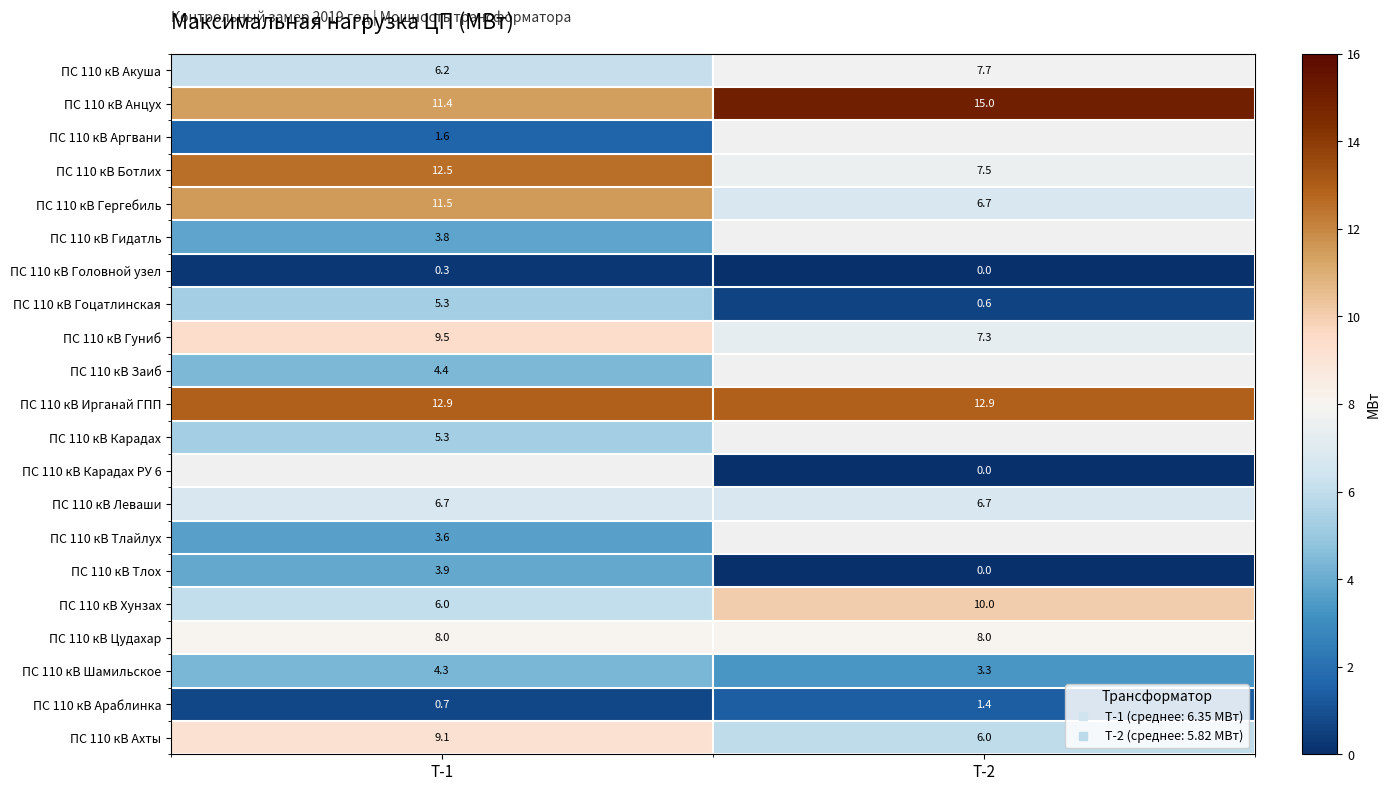

What is the sum of the ПС 110 кВ Хунзах values at Т-1 and Т-2?

16.0